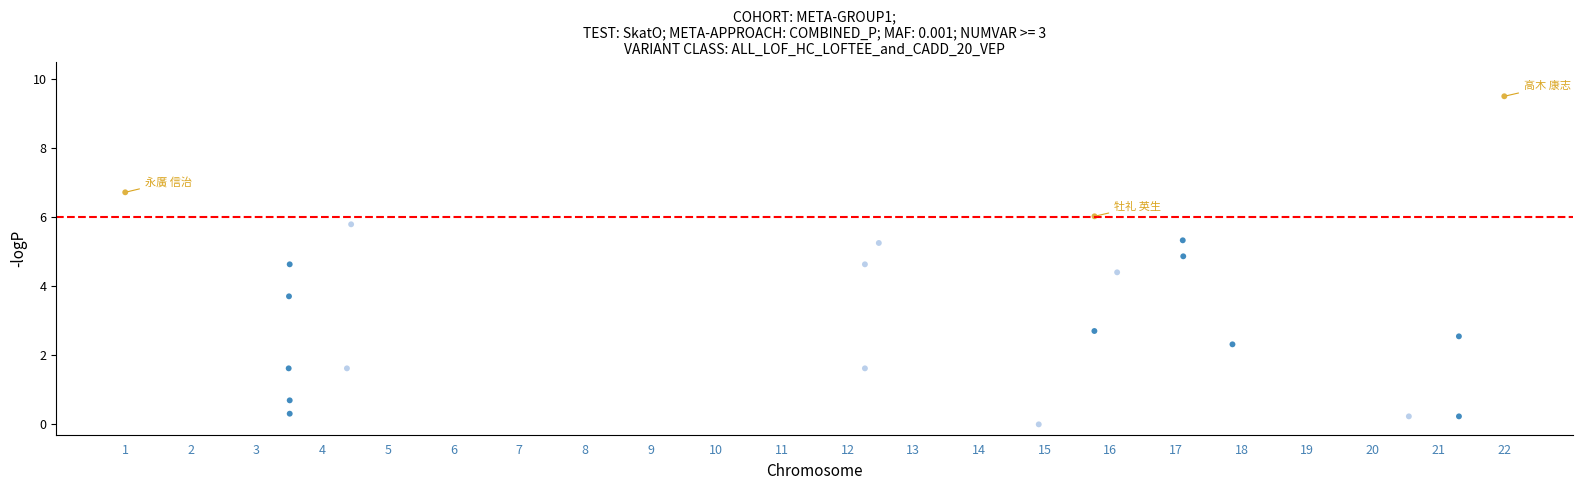

What Y value in the scatter plot is closest to 4?

3.7